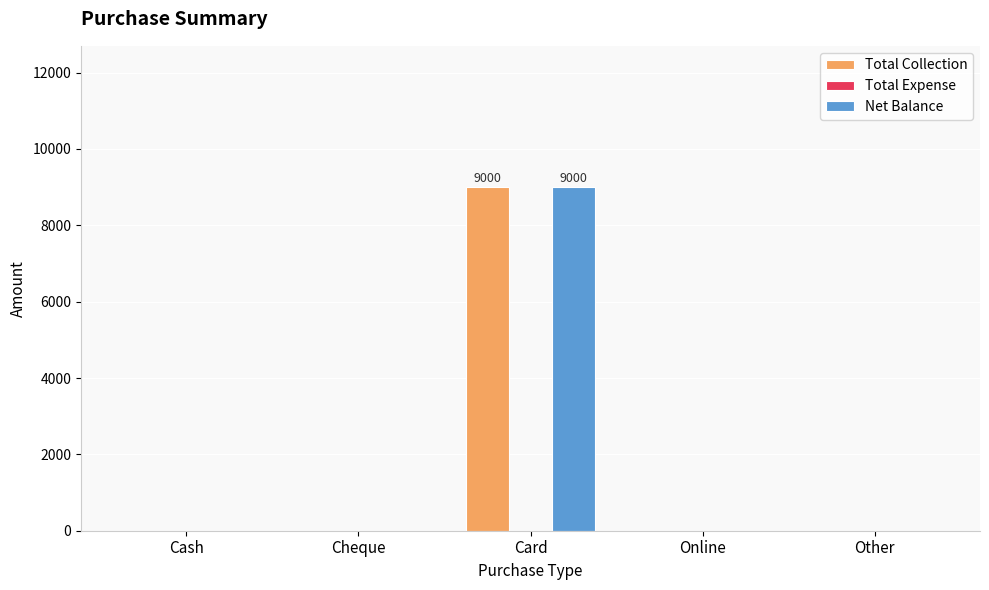

Reading left to right, list all the values displayed in this chart.

Total Collection: Cash=0	Cheque=0	Card=9000	Online=0	Other=0
Net Balance: Cash=0	Cheque=0	Card=9000	Online=0	Other=0